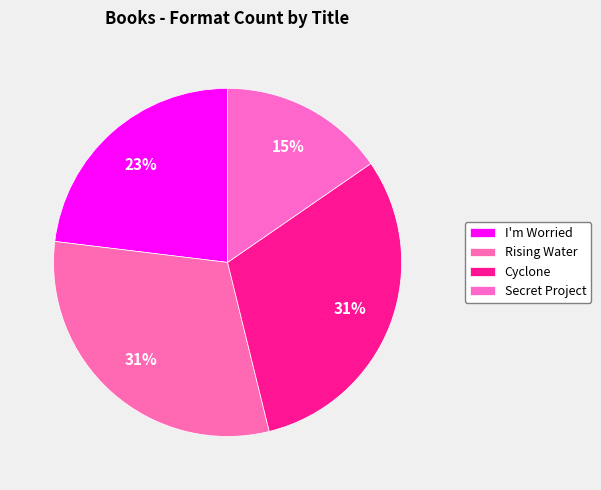

Is it true that I'm Worried is 17% of the pie?

False